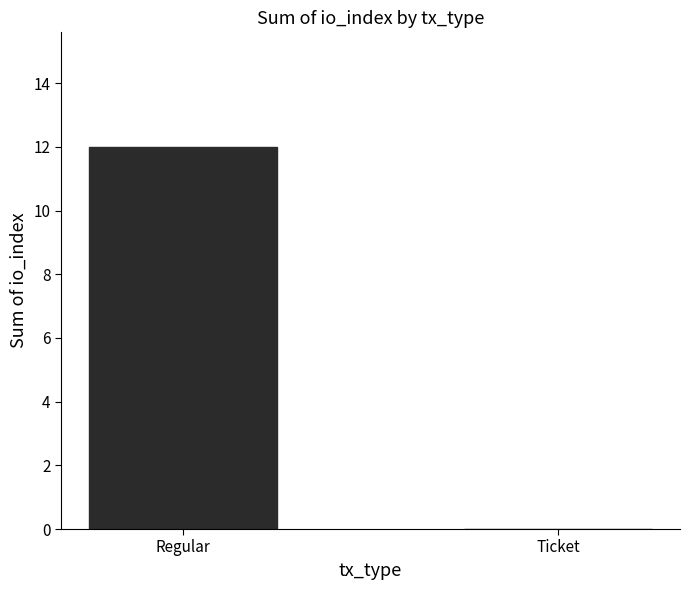

Which has a higher value, Regular or Ticket?

Regular